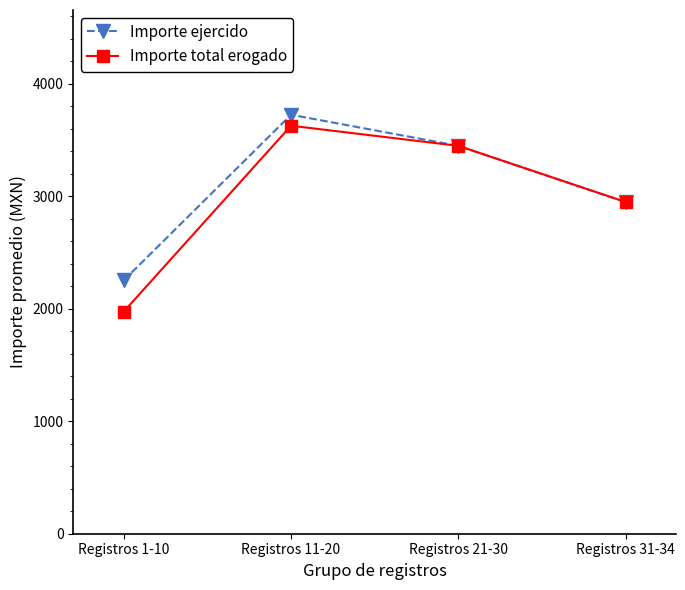

At which label does Importe ejercido reach its minimum?

Registros 1-10